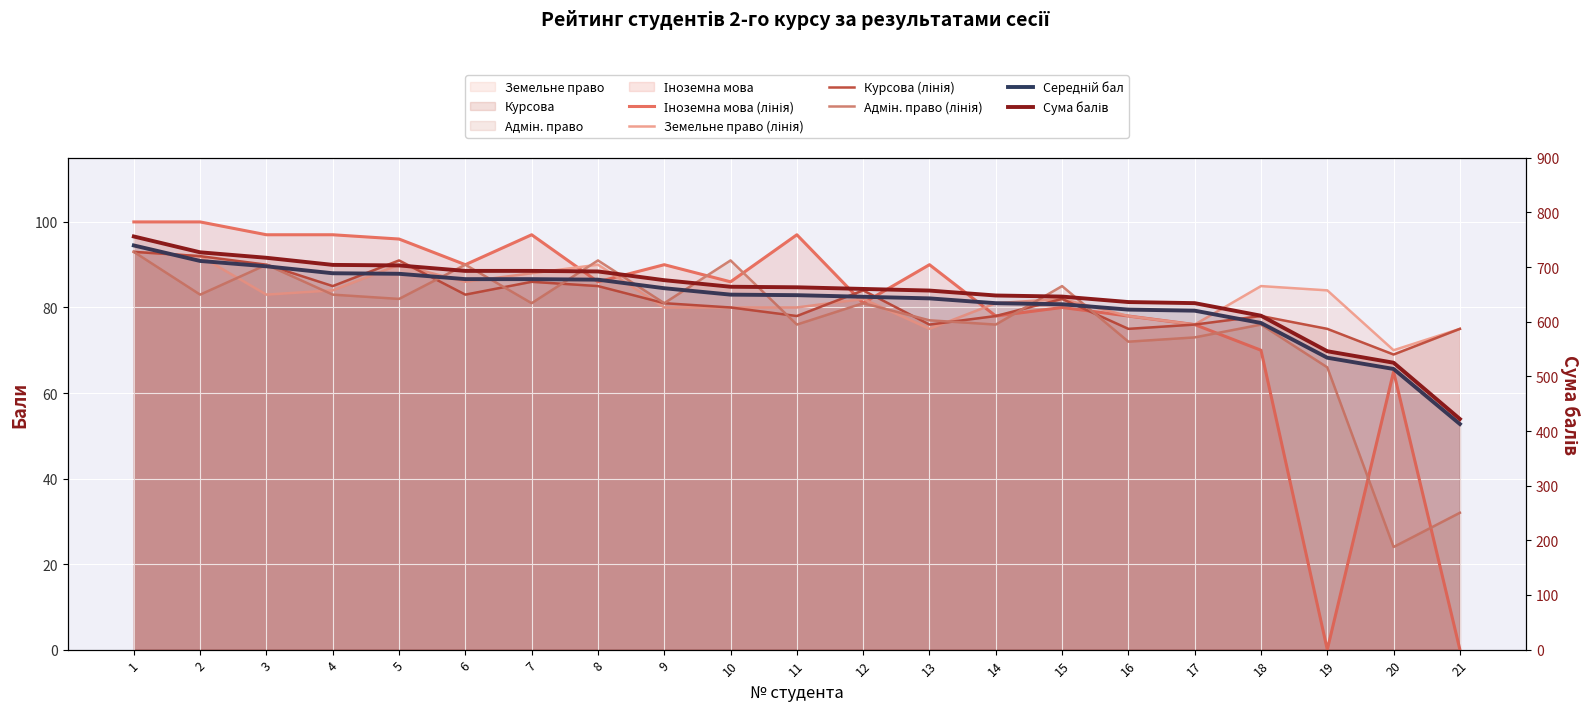

Reading left to right, extract all data points from this chart.

Іноземна мова (лінія): 100.0	100.0	97.0	97.0	96.0	90.0	97.0	86.0	90.0	86.0	97.0	81.0	90.0	78.0	80.0	78.0	76.0	70.0	0.0	65.0	0.0
Земельне право (лінія): 93.0	92.0	83.0	84.0	90.0	86.0	88.0	90.0	80.0	80.0	80.0	82.0	75.0	81.0	82.0	78.0	76.0	85.0	84.0	70.0	75.0
Курсова (лінія): 93.0	92.0	90.0	85.0	91.0	83.0	86.0	85.0	81.0	80.0	78.0	84.0	76.0	78.0	82.0	75.0	76.0	78.0	75.0	69.0	75.0
Адмін. право (лінія): 93.0	83.0	90.0	83.0	82.0	90.0	81.0	91.0	81.0	91.0	76.0	81.0	77.0	76.0	85.0	72.0	73.0	76.0	66.0	24.0	32.0
Середній бал: 94.5	90.9	89.6	88.0	87.9	86.6	86.6	86.5	84.5	83.0	82.9	82.5	82.1	81.0	80.8	79.5	79.2	76.4	68.2	65.6	52.8
Сума балів: 756.0	727.0	717.0	704.0	703.0	693.0	693.0	692.0	676.0	664.0	663.0	660.0	657.0	648.0	646.0	636.0	634.0	611.0	546.0	525.0	422.0